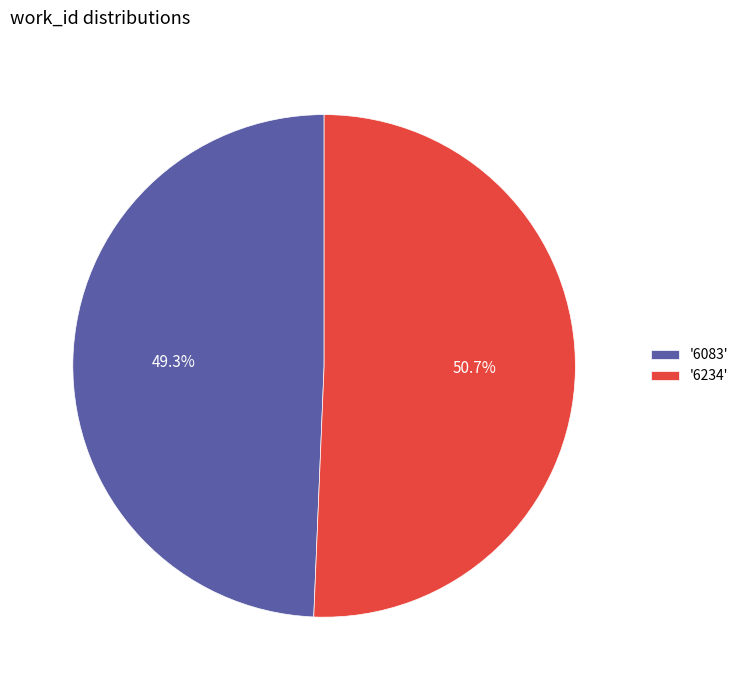

Rank the categories by value from highest to lowest.

'6234', '6083'